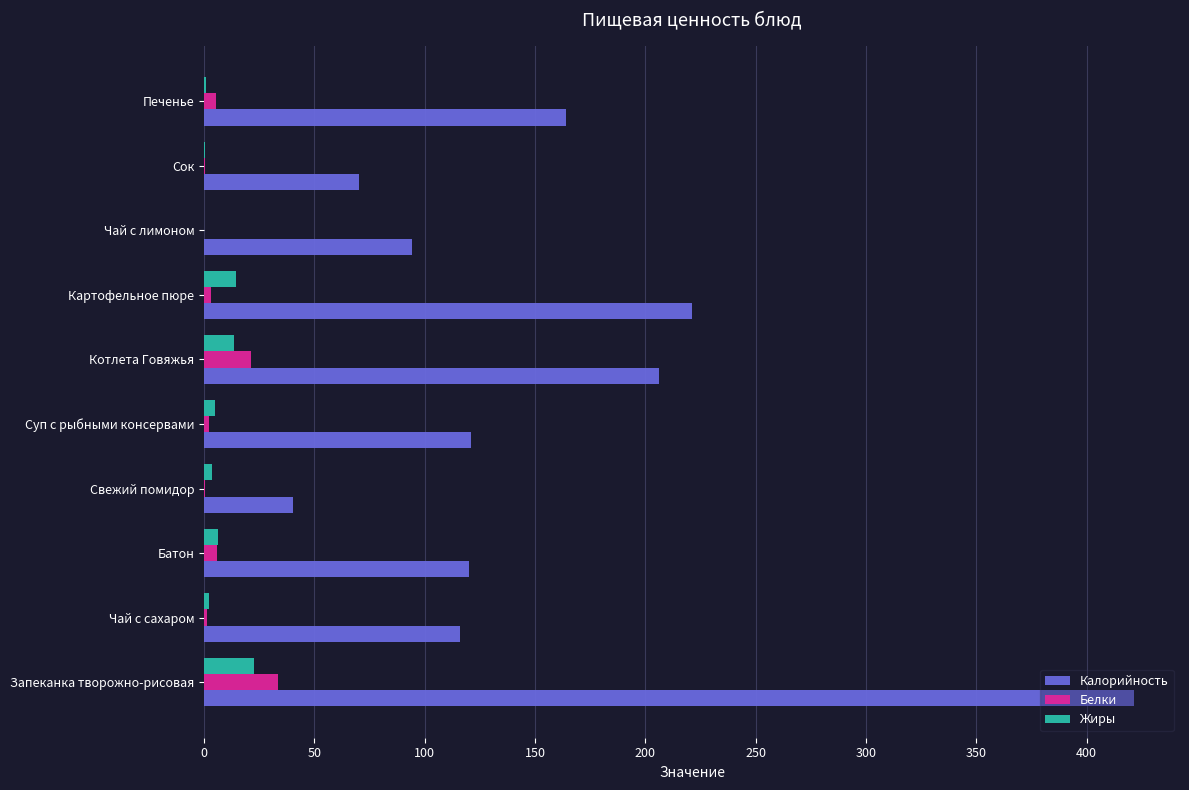

Which series changed the most between Запеканка творожно-рисовая and Картофельное пюре?

Калорийность